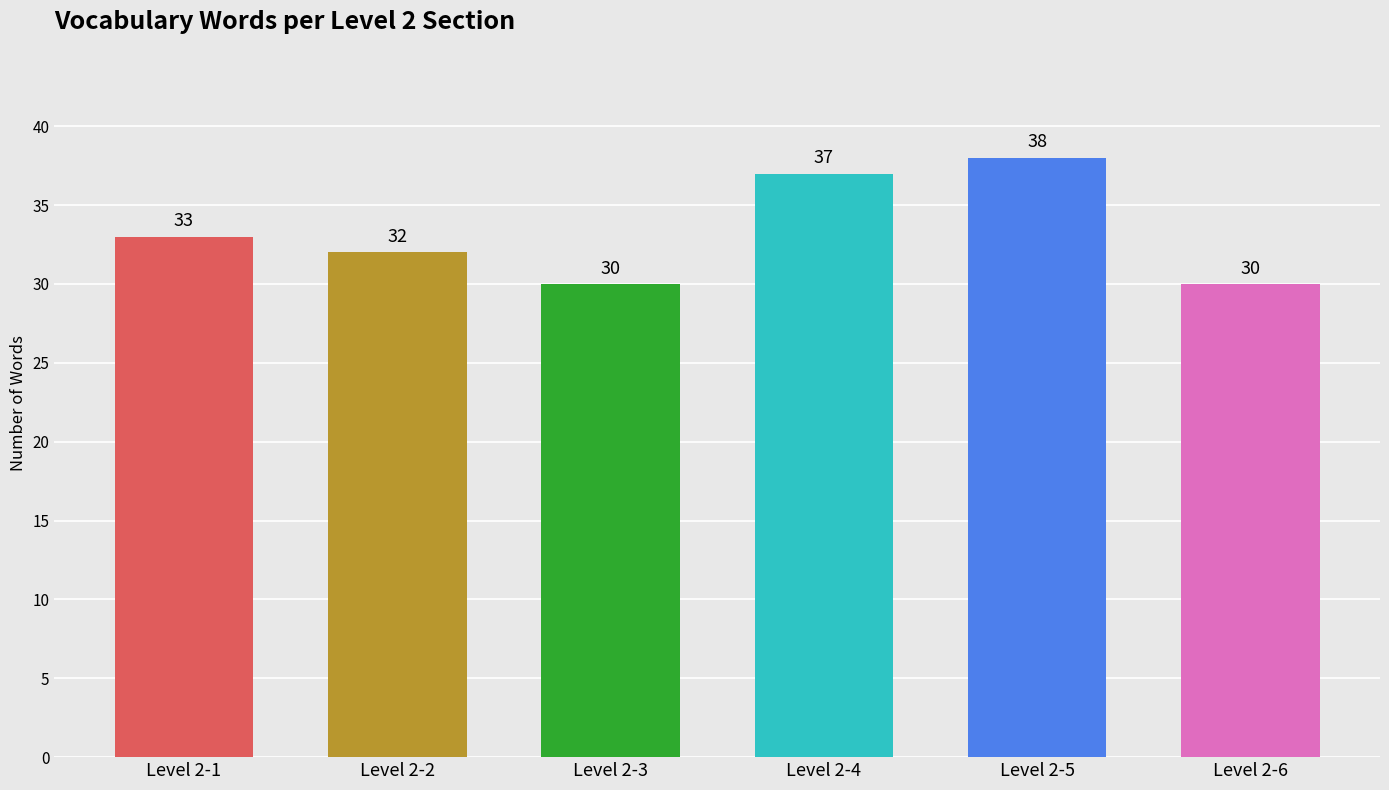

How many values are between 30 and 37?

5